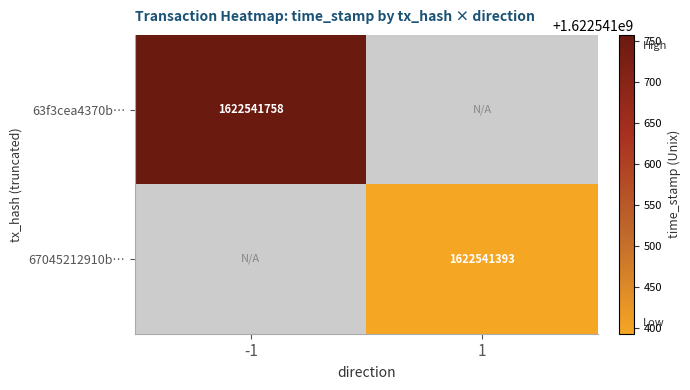

Reading left to right, transcribe all the data shown in this chart.

63f3cea4370b4a3840ece52fd4627c1263553b4: -1	1622541758
67045212910b1d3acfc05e39a4d445bb849ced7: 1	1622541393